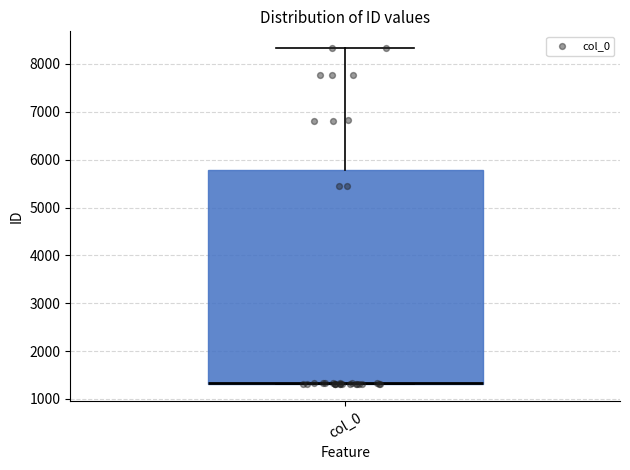

Read this box plot against the y-axis: the position of the median line, the range covered by the box, and the ends of both whiskers. The values are not printed on the chart, so give them approximately, as read against the axis.

median 1300 (drawn on the box's lower edge), box 1300 to 5800, whiskers 1300 to 8300